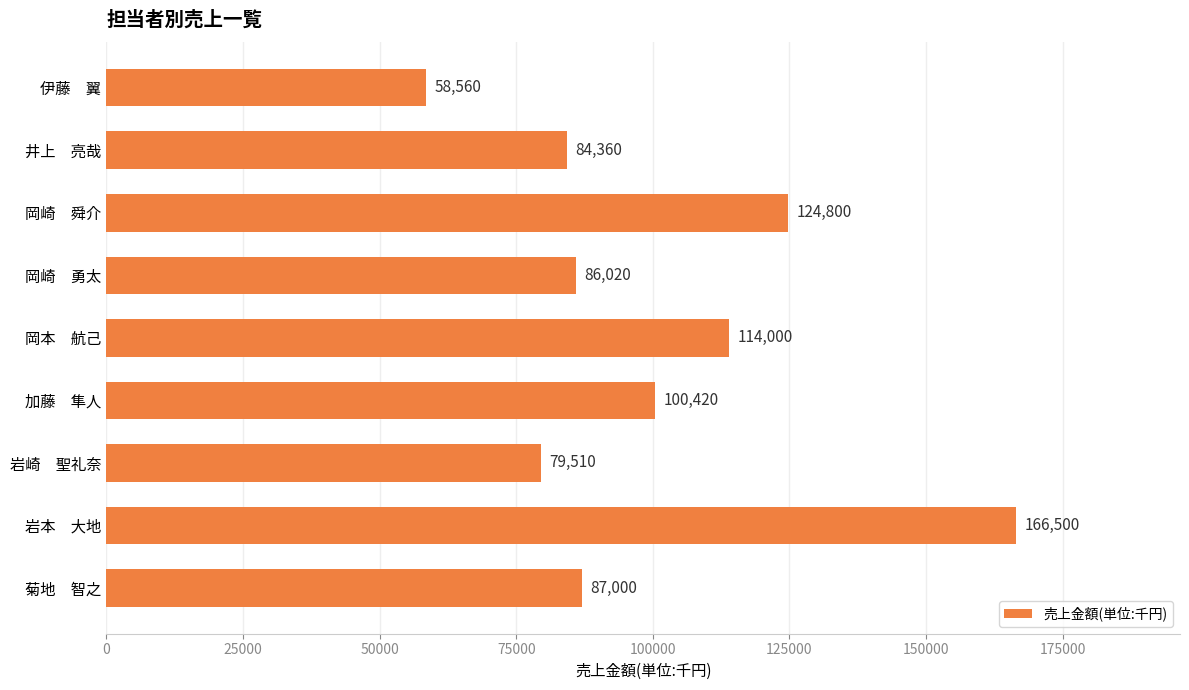

What is the change in value from 井上　亮哉 to 岡本　航己?

+29640